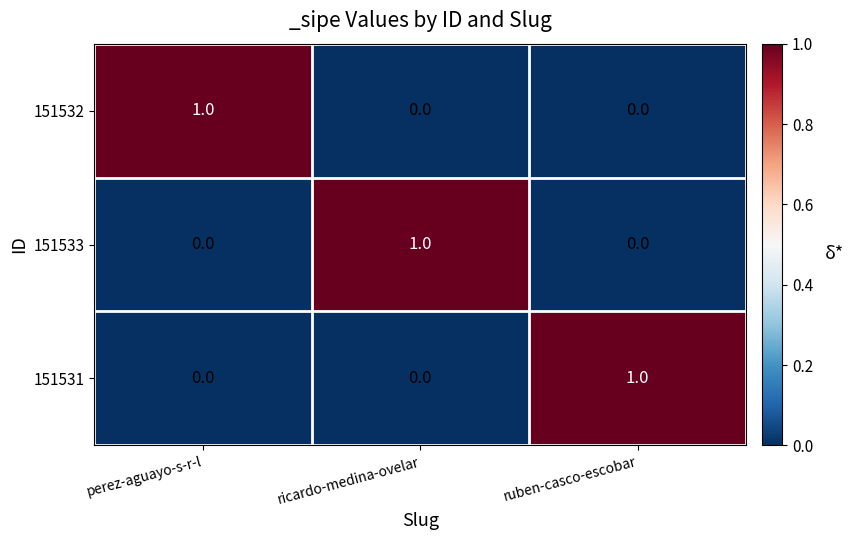

Reading left to right, extract all data points from this chart.

151532: 1	0	0
151533: 0	1	0
151531: 0	0	1